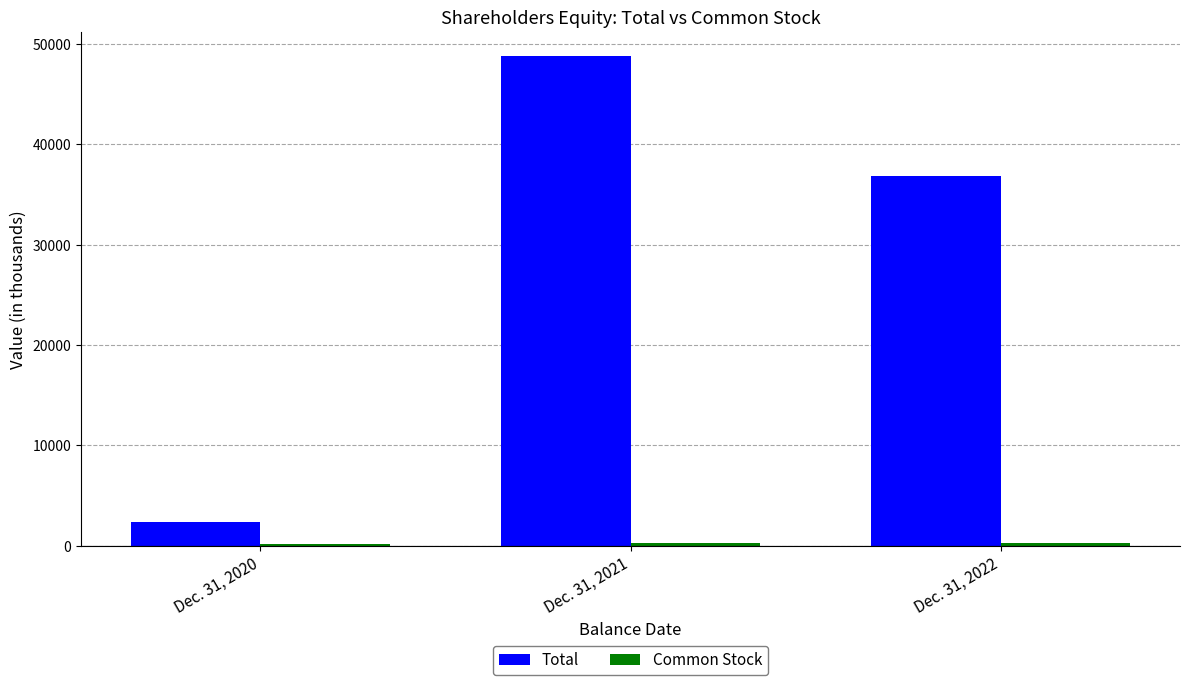

Is it true that Total equals 36887 at Dec. 31, 2022?

True